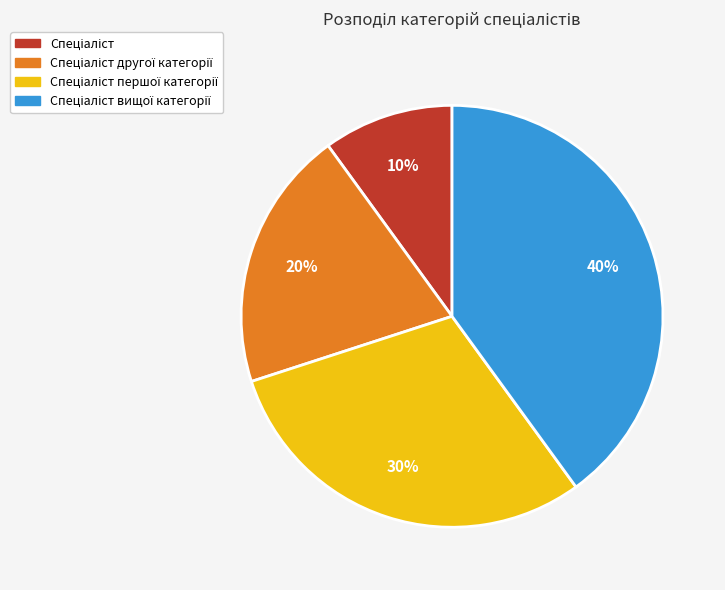

To the nearest percent, what is the average slice percentage?

25%